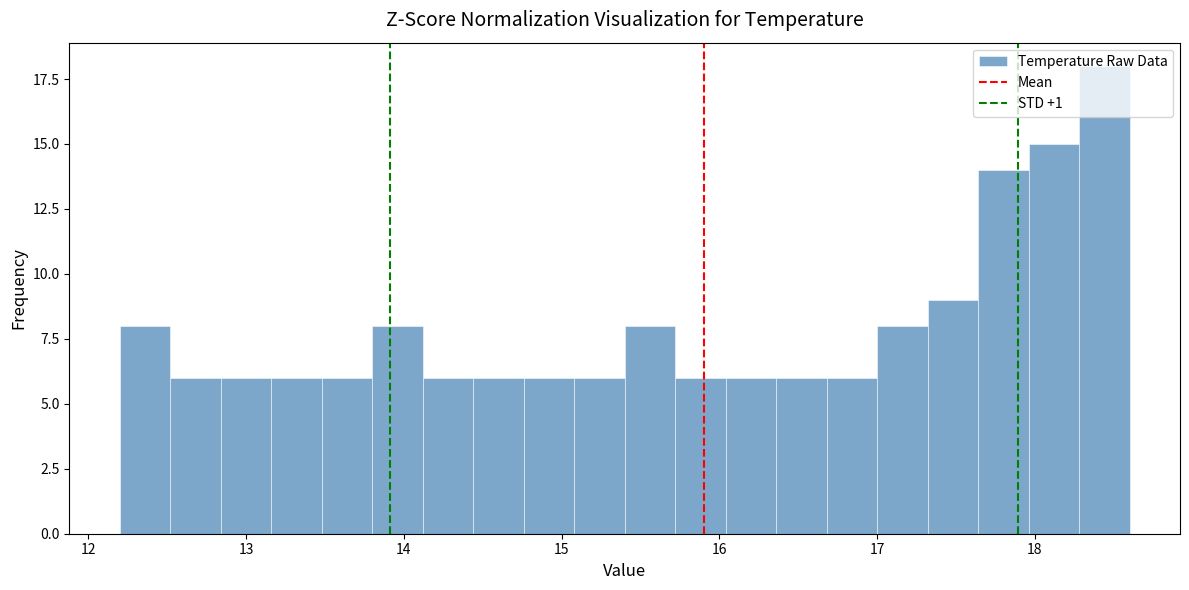

Around what value on the x-axis is the tallest bar? Give the approximate position of its centre, as read against the axis.

18.4